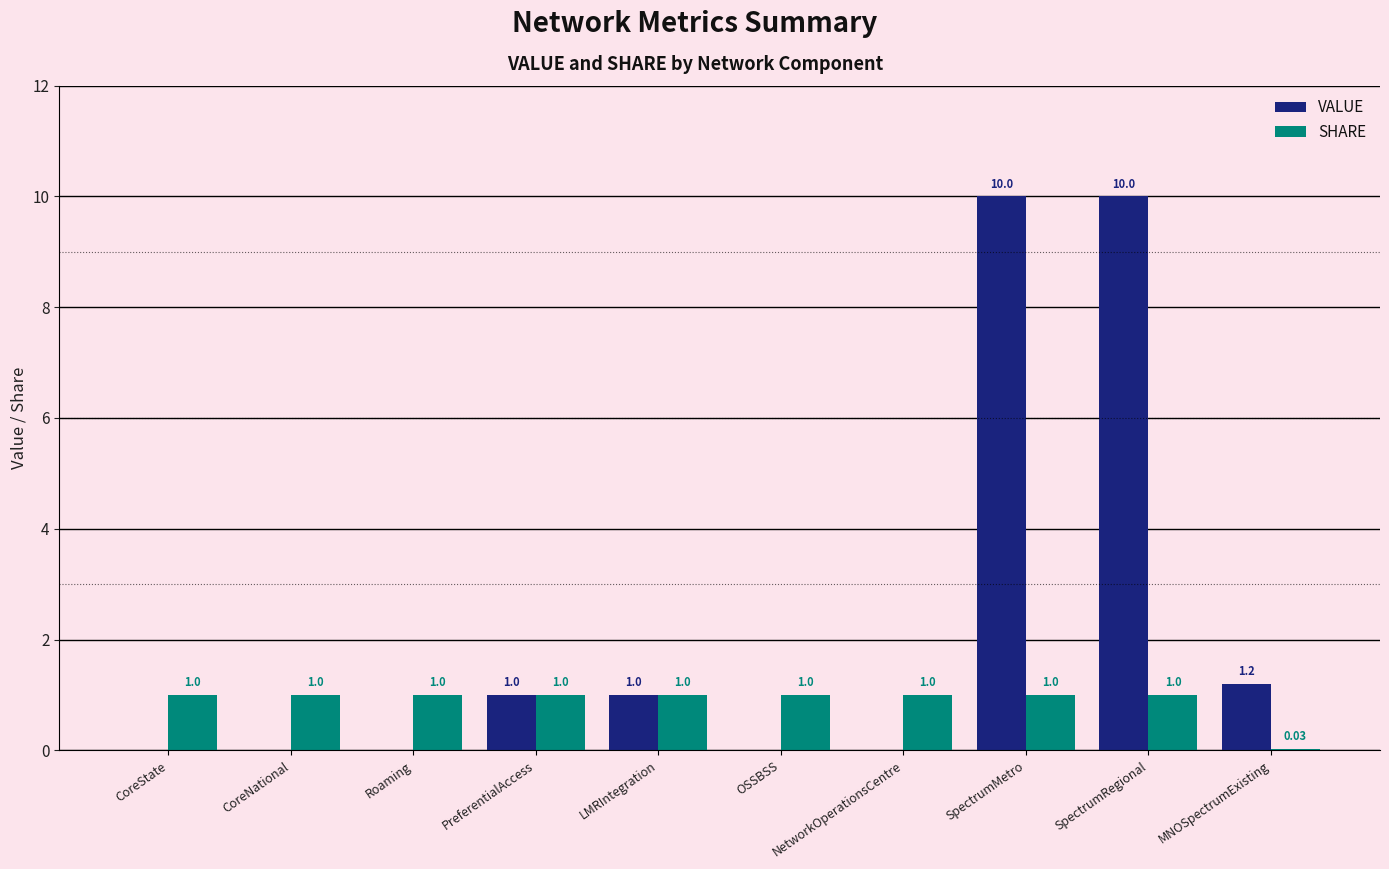

What is the average value of the SHARE series?

0.9